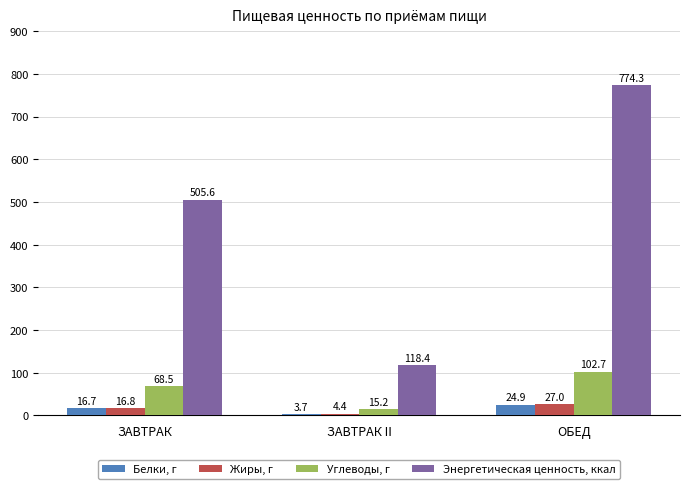

How many values in the Жиры, г series exceed 16?

2